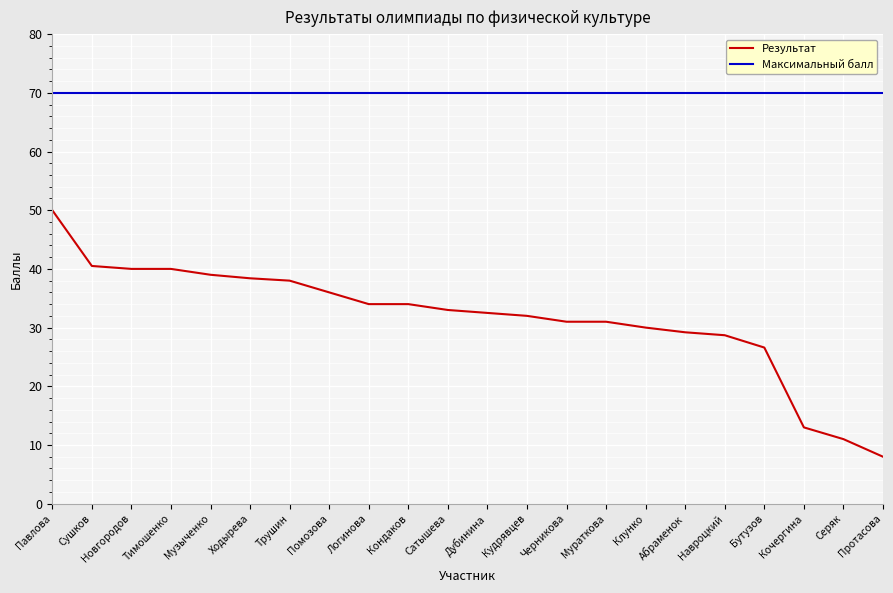

What is the spread (max minus min) of values at Сушков?

29.5